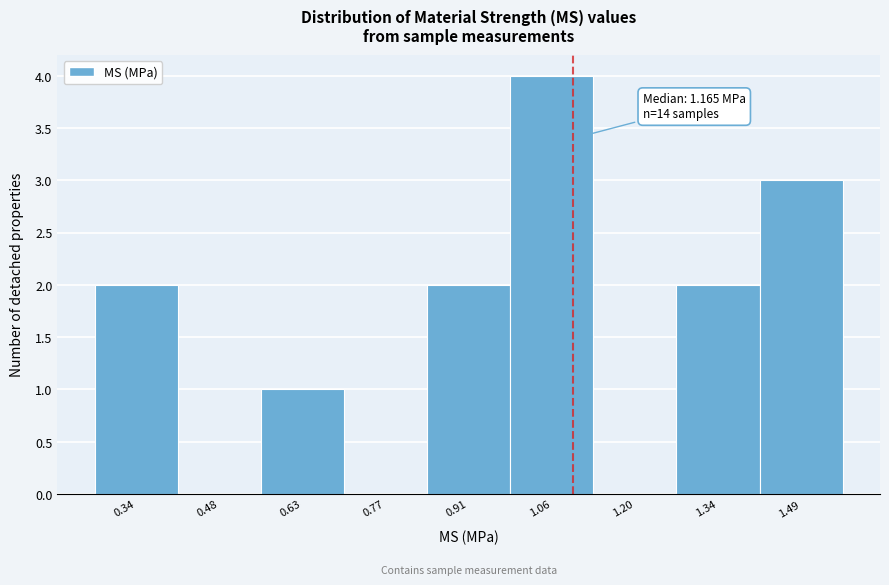

Reading right to left, extract all data points from this chart.

1.49=3	1.34=2	1.20=0	1.06=4	0.91=2	0.77=0	0.63=1	0.48=0	0.34=2